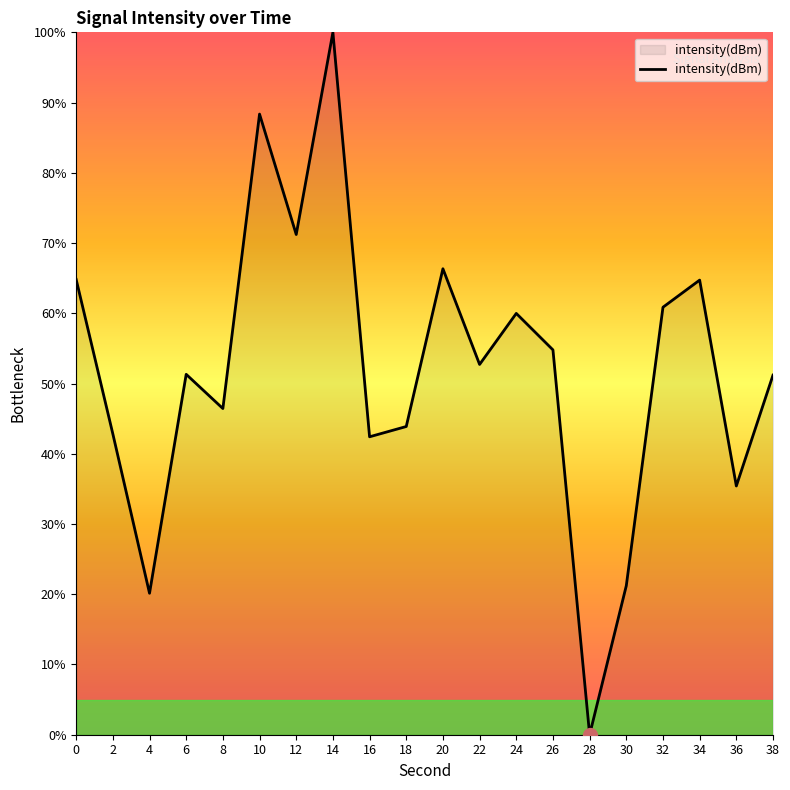

Approximately how many times larger is the value at 16 compared to 0?

0.7